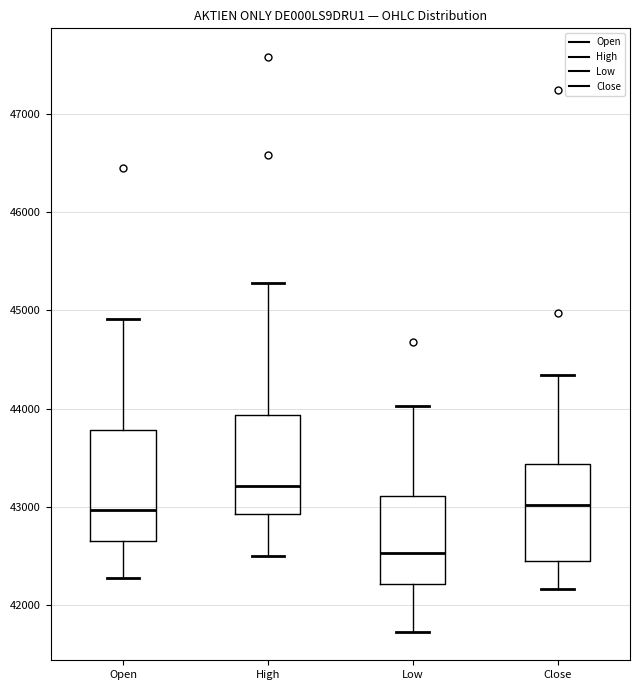

Which box's median line is the lowest?

Low